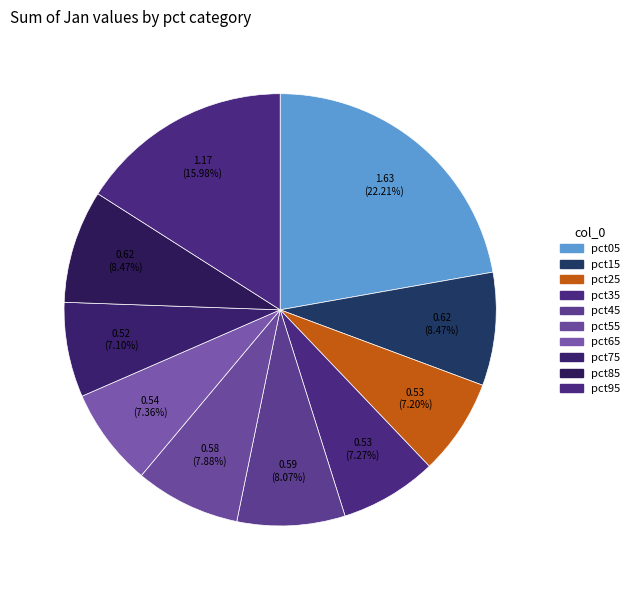

How many segments does this pie chart have?

10